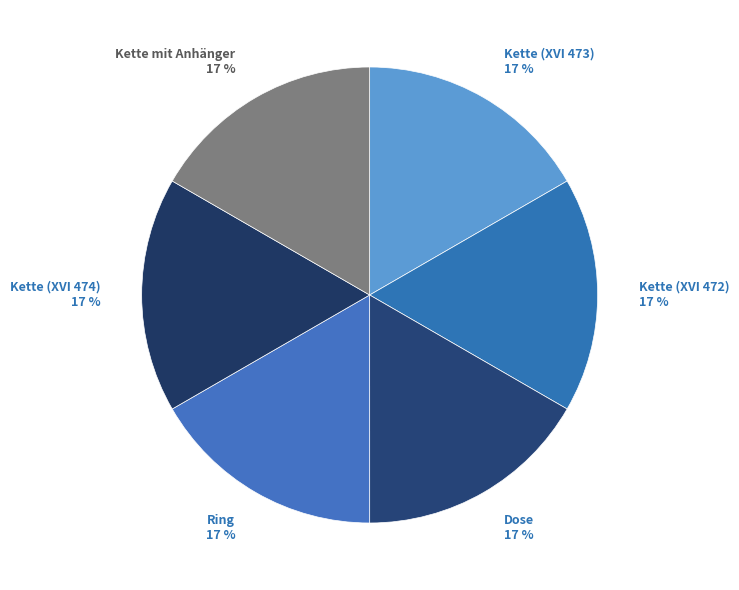

To the nearest percent, what is the combined percentage of Kette mit Anhänger and Ring?

33%